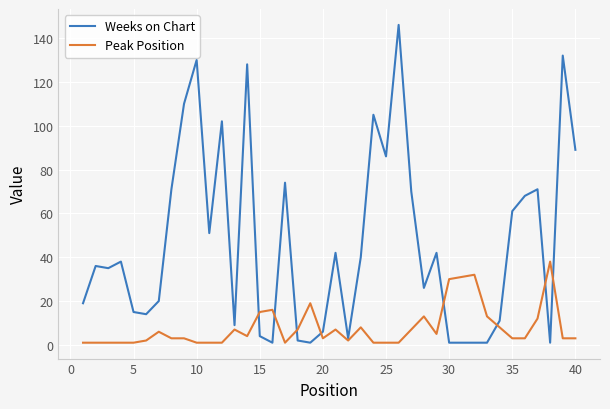

Rank the series by their average value, from highest to lowest.

Weeks on Chart, Peak Position